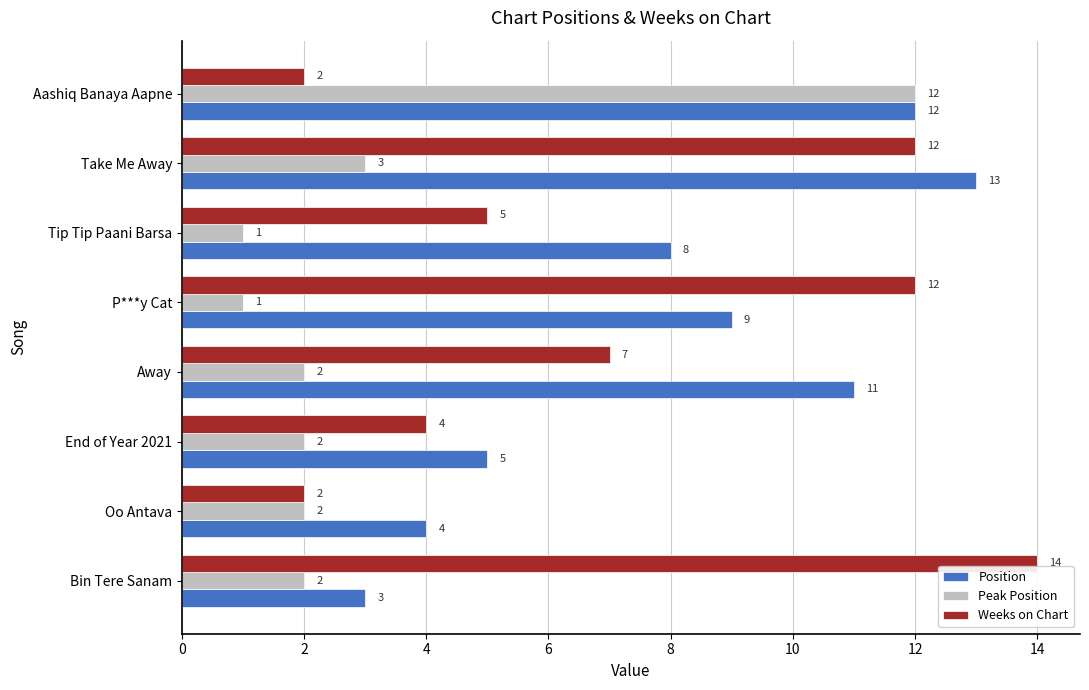

True or false: Weeks on Chart has a value of 3 at P***y Cat.

False